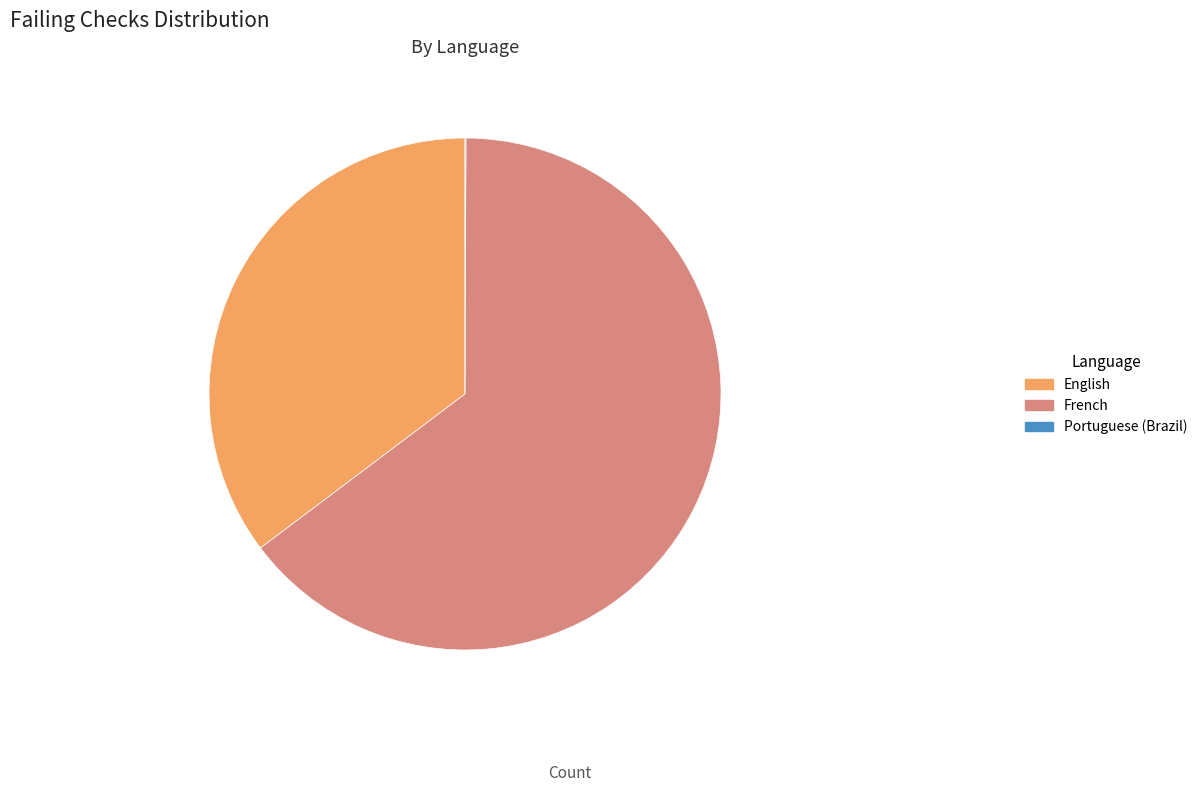

Is there a majority slice in this chart?

Yes